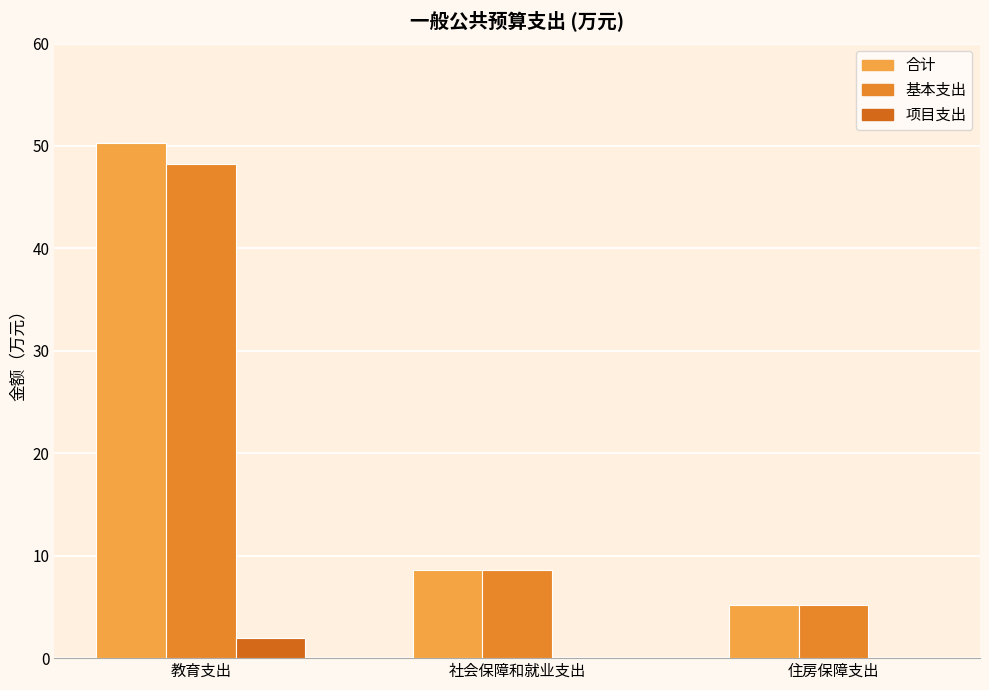

Does the chart contain stacked bars?

No